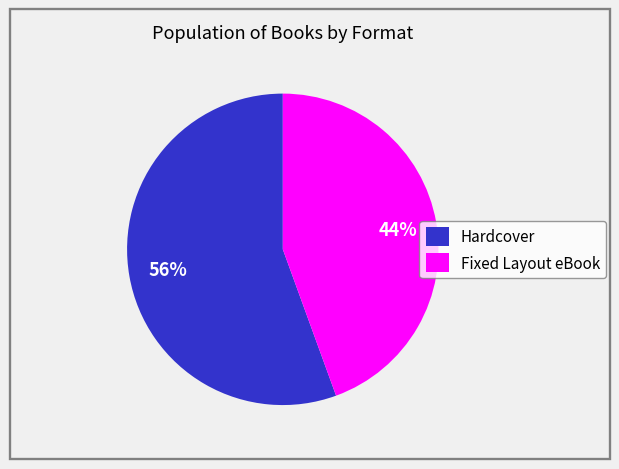

Count the number of slices in the pie.

2